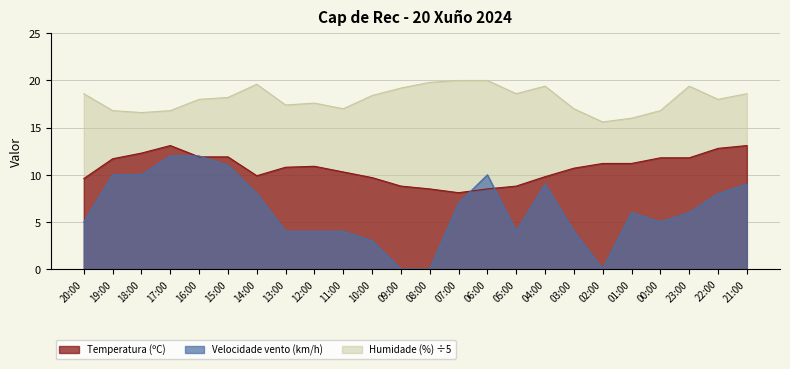

Between which two adjacent categories do Velocidade do vento (km/h) and Temperatura (ºC) first intersect?

17:00 and 16:00